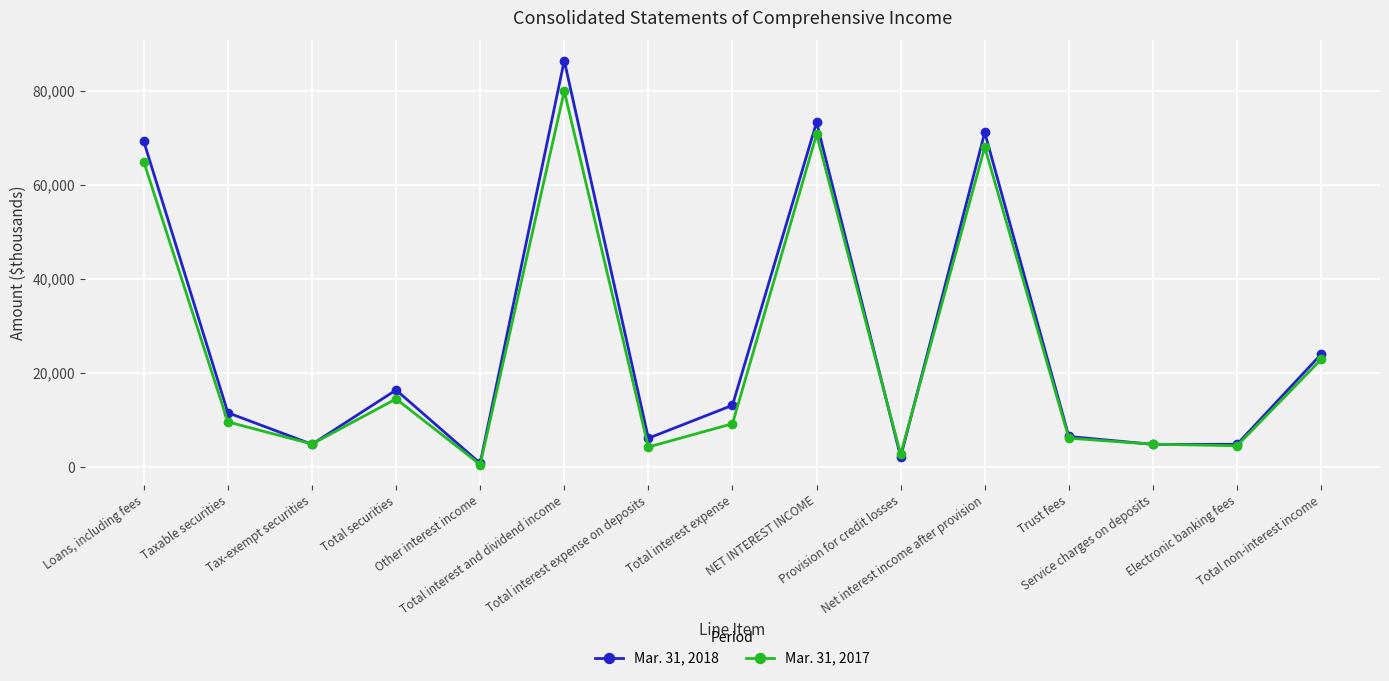

What is the greatest value displayed?

86417